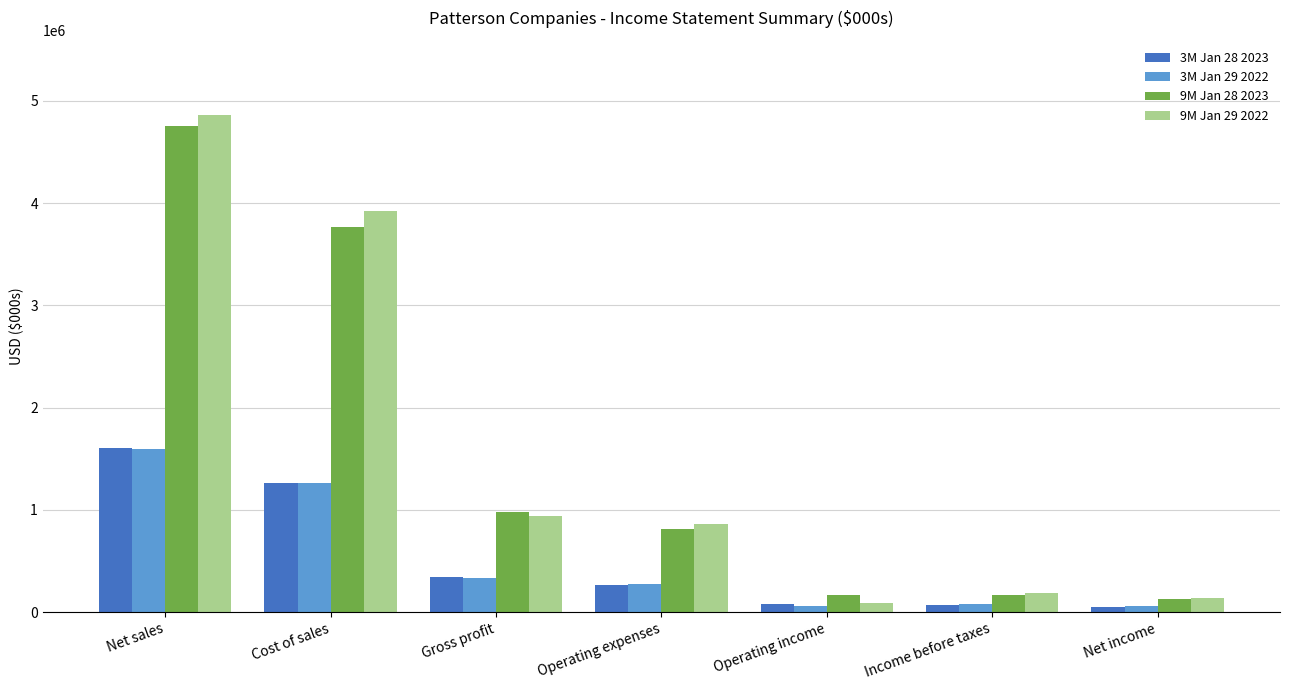

What is the label of the 3rd bar from the right?

Operating income